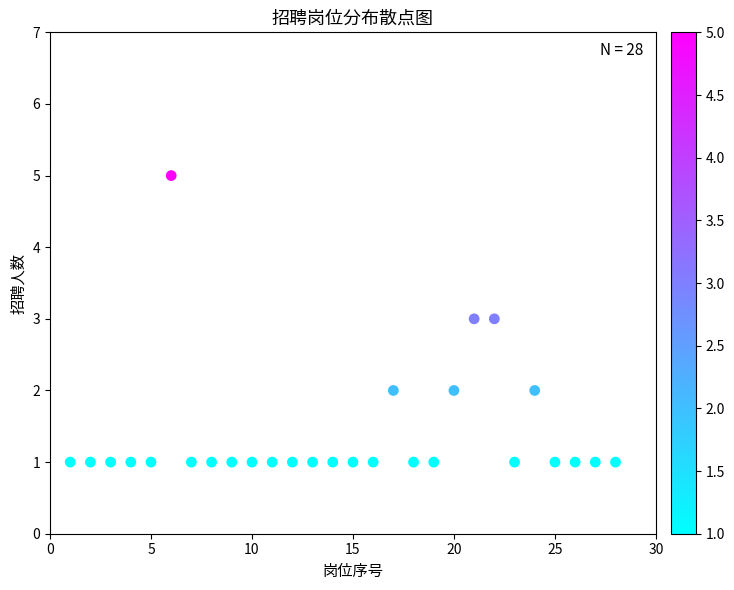

What is the range of X values (max minus min)?

27